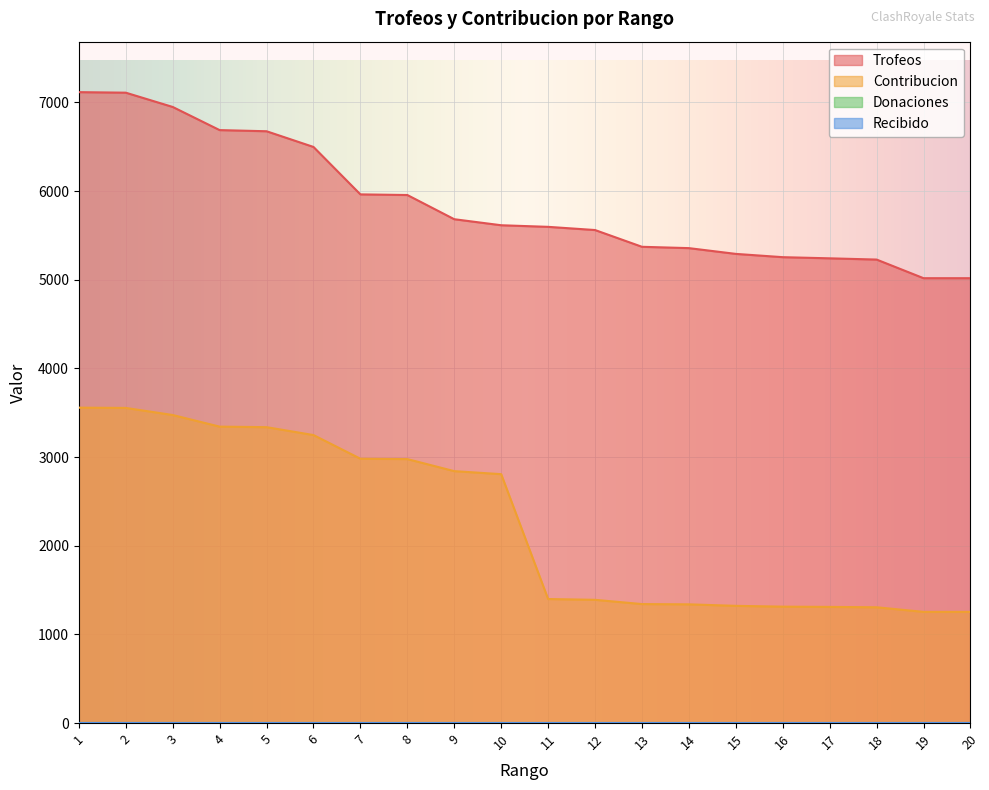

What is the difference between the maximum and minimum values in the Contribucion series?

2303